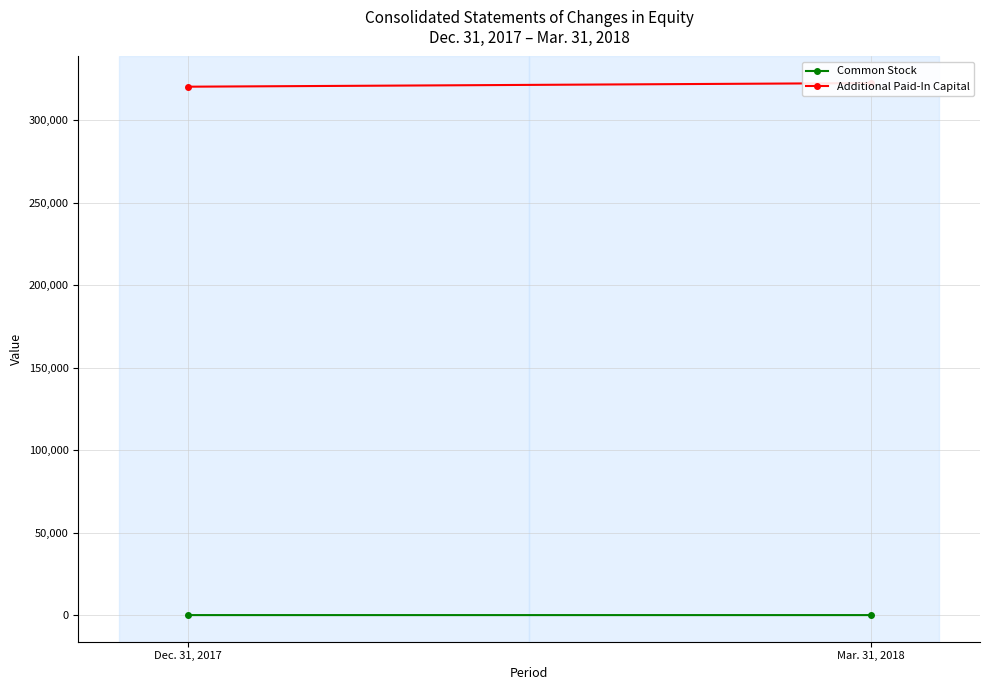

At which category is the sum across all series the highest?

Mar. 31, 2018